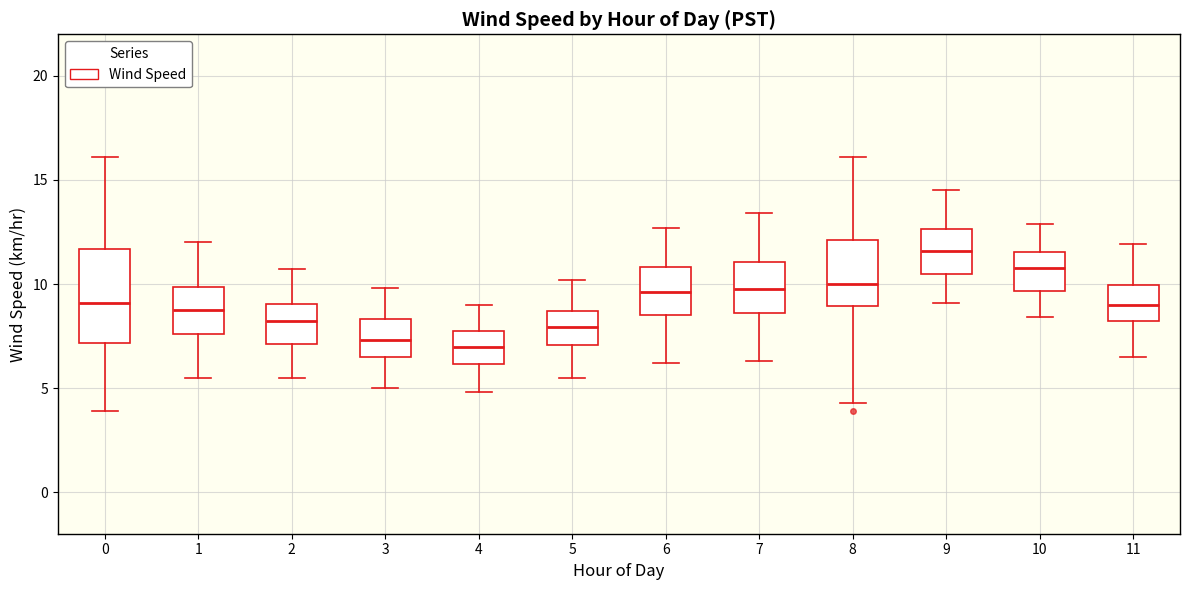

Where does the median line of the box at x = 0 sit on the y-axis? The values are not printed on the chart, so give them approximately, as read against the axis.

9.0